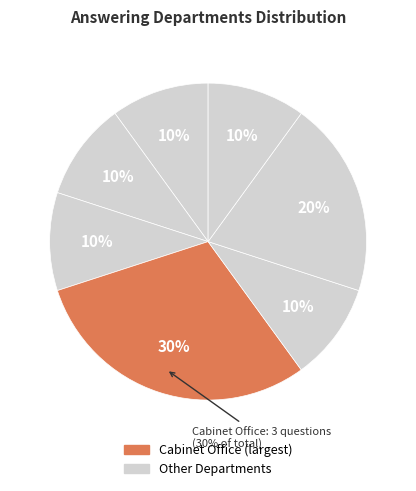

Count the number of slices in the pie.

7